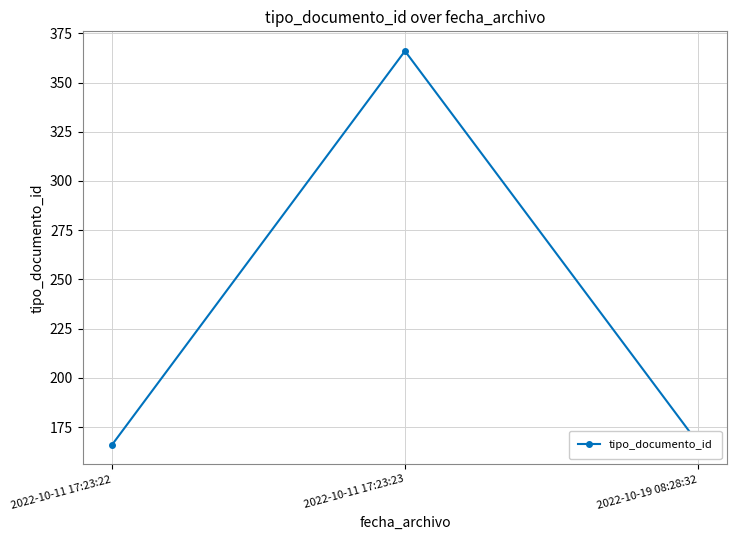

The value at 2022-10-11 17:23:23 is 153. True or false?

False